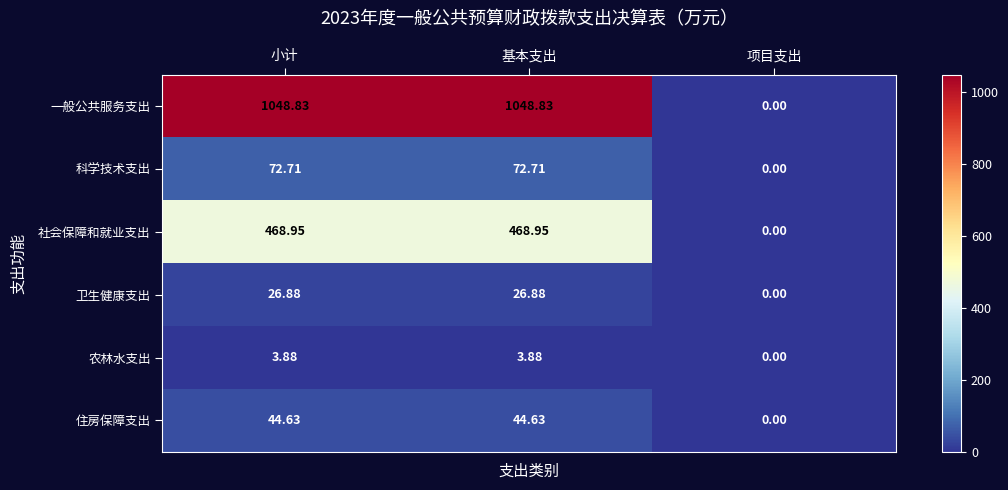

How many data points in 住房保障支出 are above 44?

2